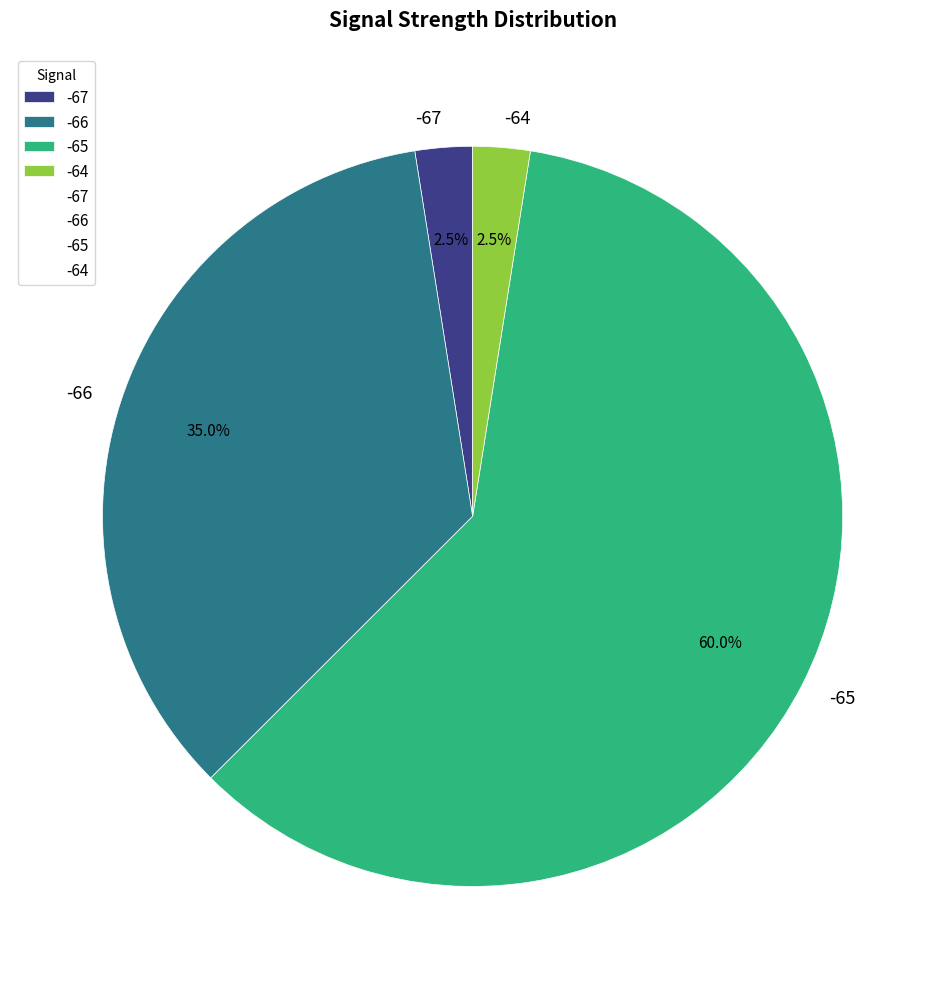

Which has a higher value, -65 or -64?

-65